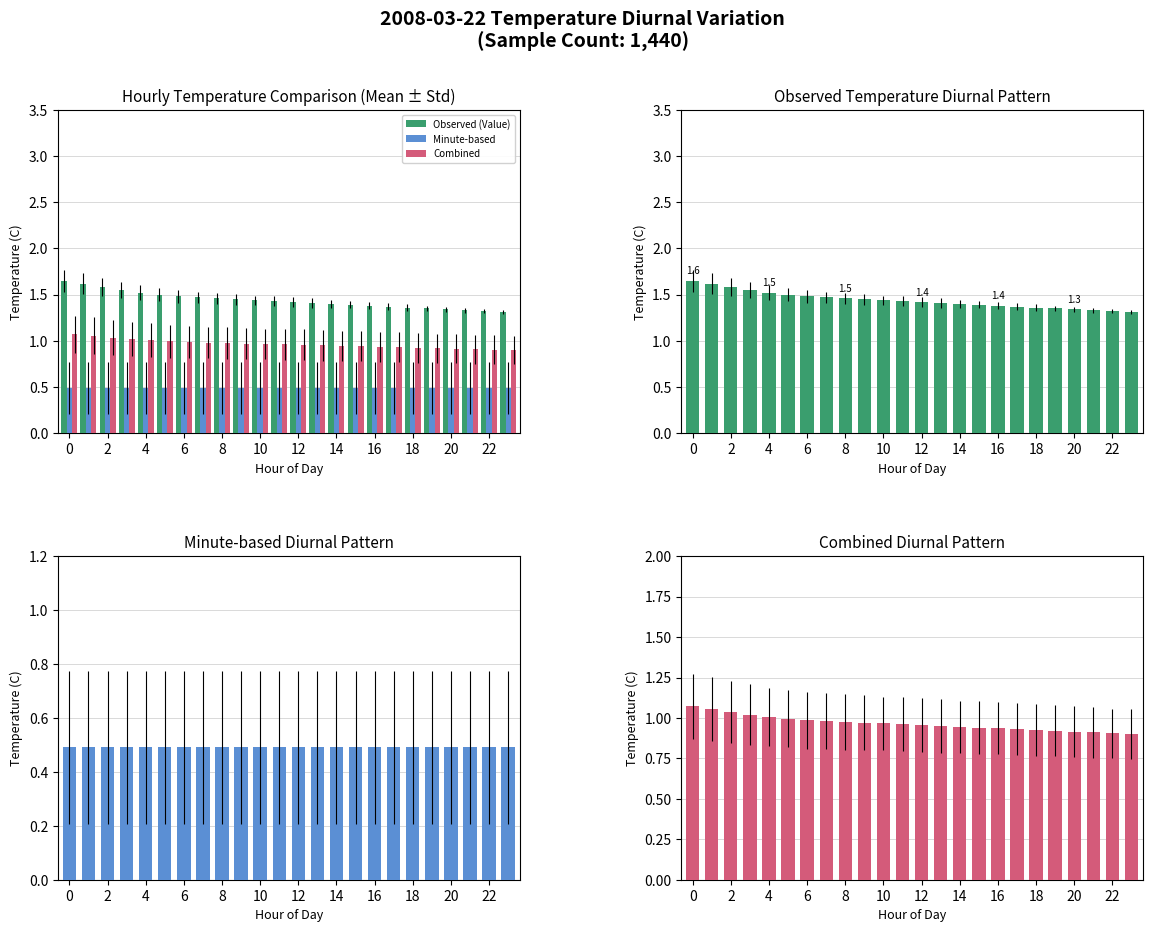

List the series in order of their overall mean, lowest first.

Minute-based, Combined, Observed (Value)